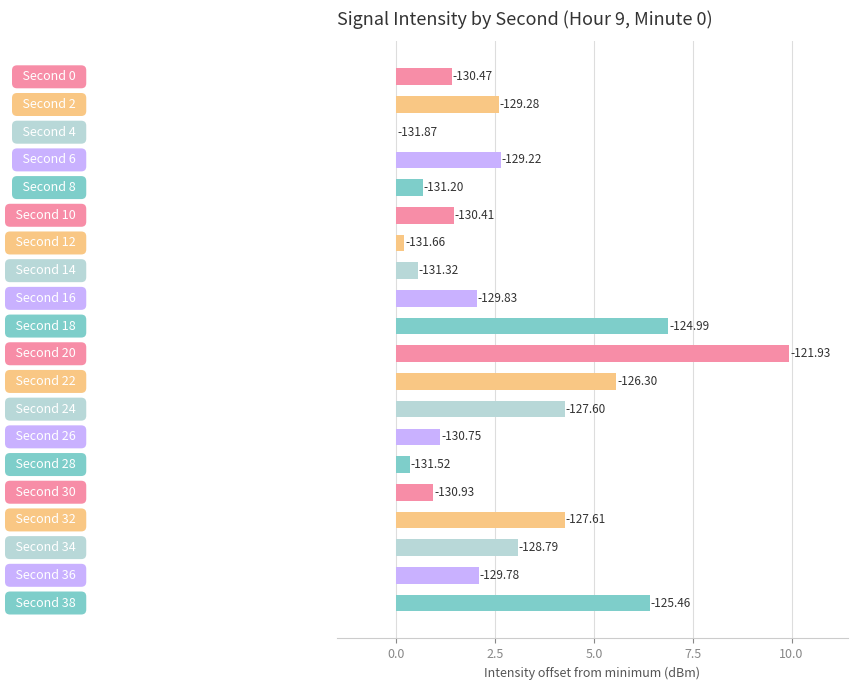

Are the bars horizontal?

Yes